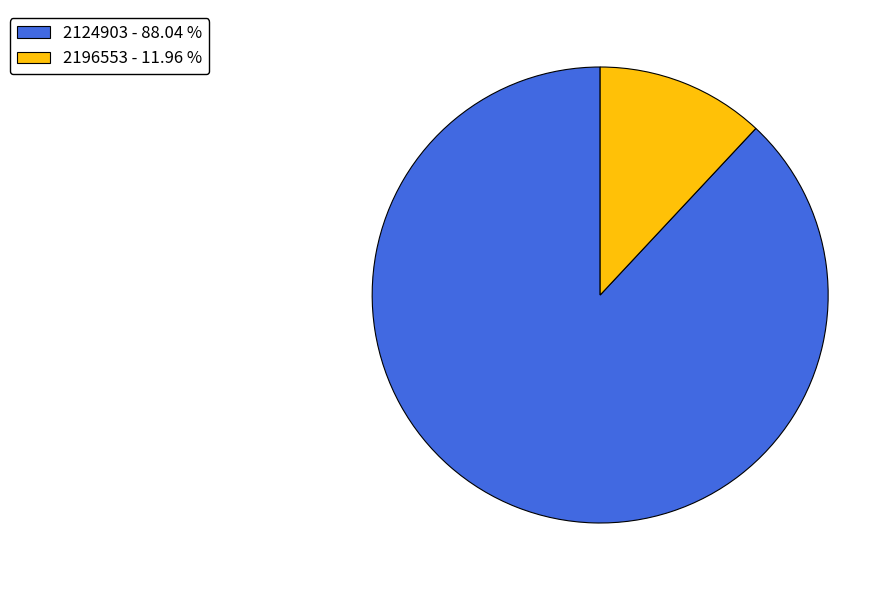

Do 2196553 - 11.96 % and 2124903 - 88.04 % together represent more than half of the pie?

Yes